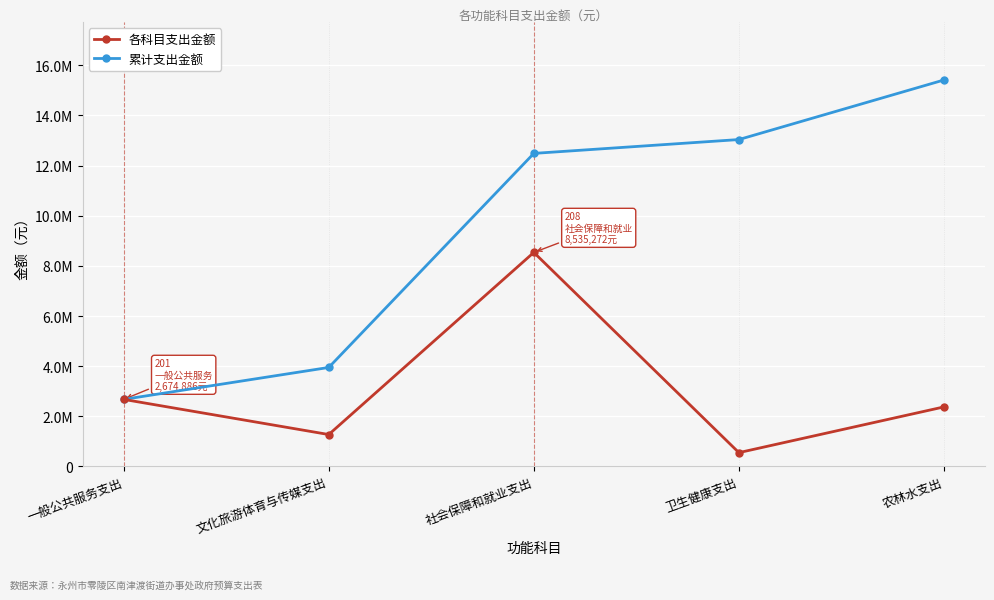

Does the chart have visible grid lines?

Yes